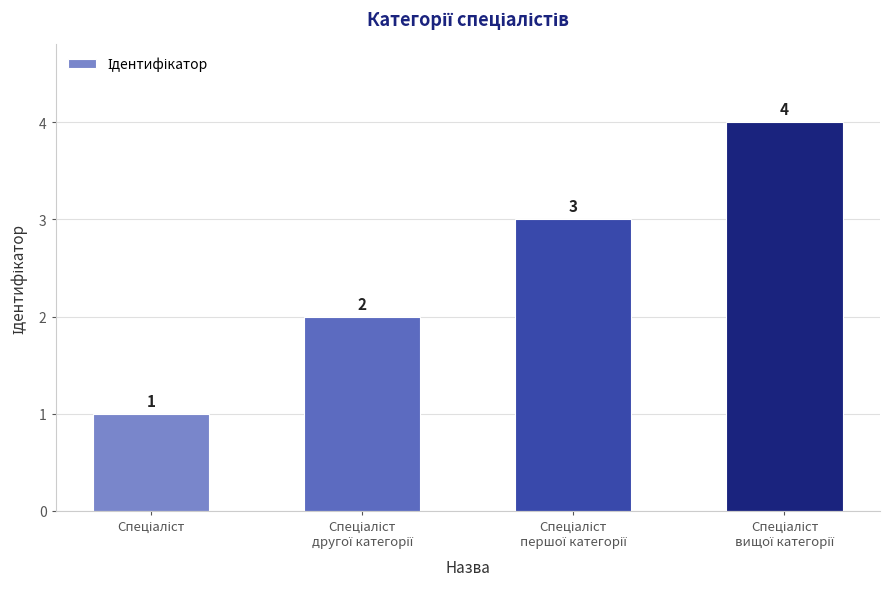

What is the maximum value shown in the chart?

4